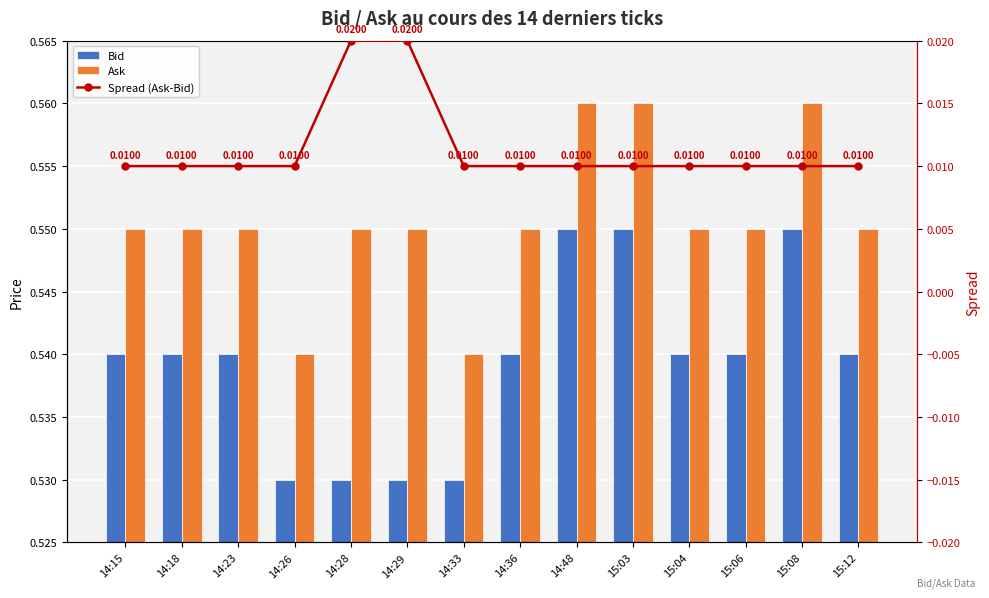

The Spread (Ask-Bid) series shows 0.0 at 15:12. True or false?

False